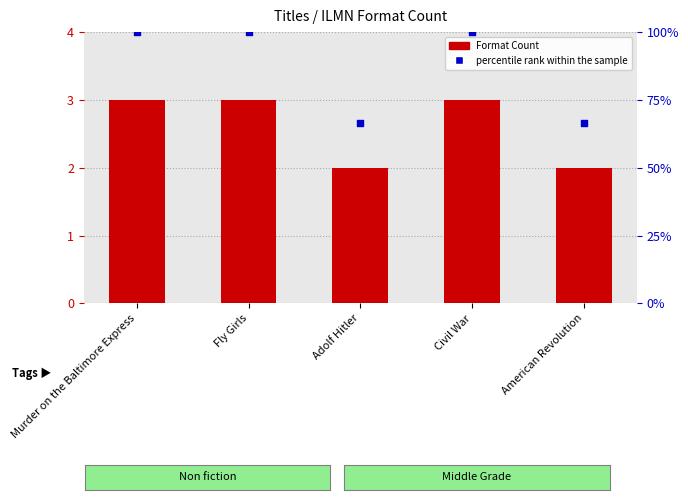

Is the value of percentile rank within the sample at Adolf Hitler greater than the value of Format Count at Adolf Hitler?

Yes